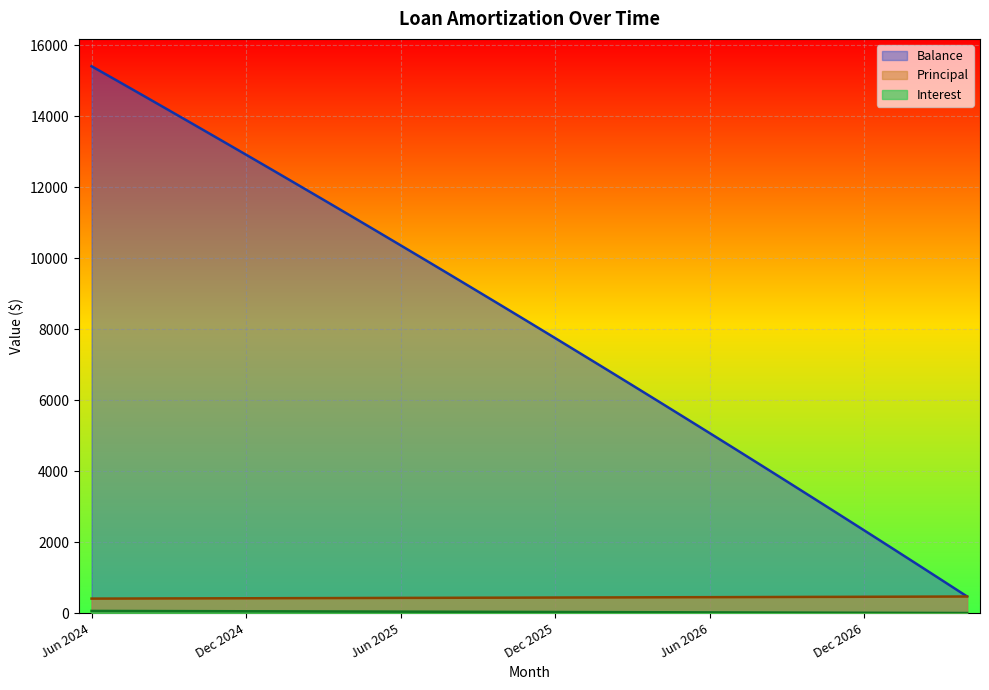

True or false: Interest and Balance intersect in this chart.

False